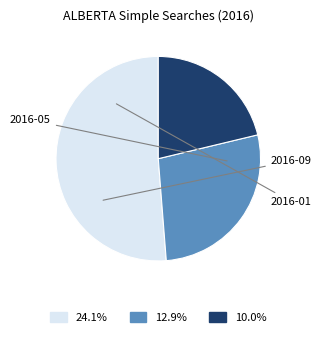

How many segments does this pie chart have?

3